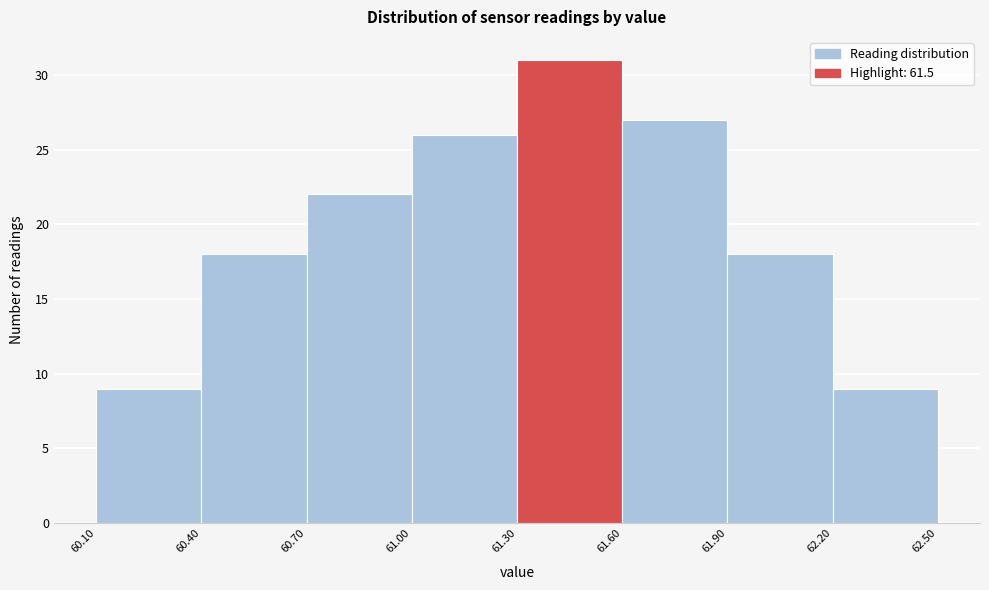

Reading left to right, list every bar in this chart as the range it spans on the x-axis followed by its height. The values are not printed on the chart, so give them approximately, as read against the axis.

60.10 to 60.40: 9
60.40 to 60.70: 18
60.70 to 61.00: 22
61.00 to 61.30: 26
61.30 to 61.60: 31
61.60 to 61.90: 27
61.90 to 62.20: 18
62.20 to 62.50: 9